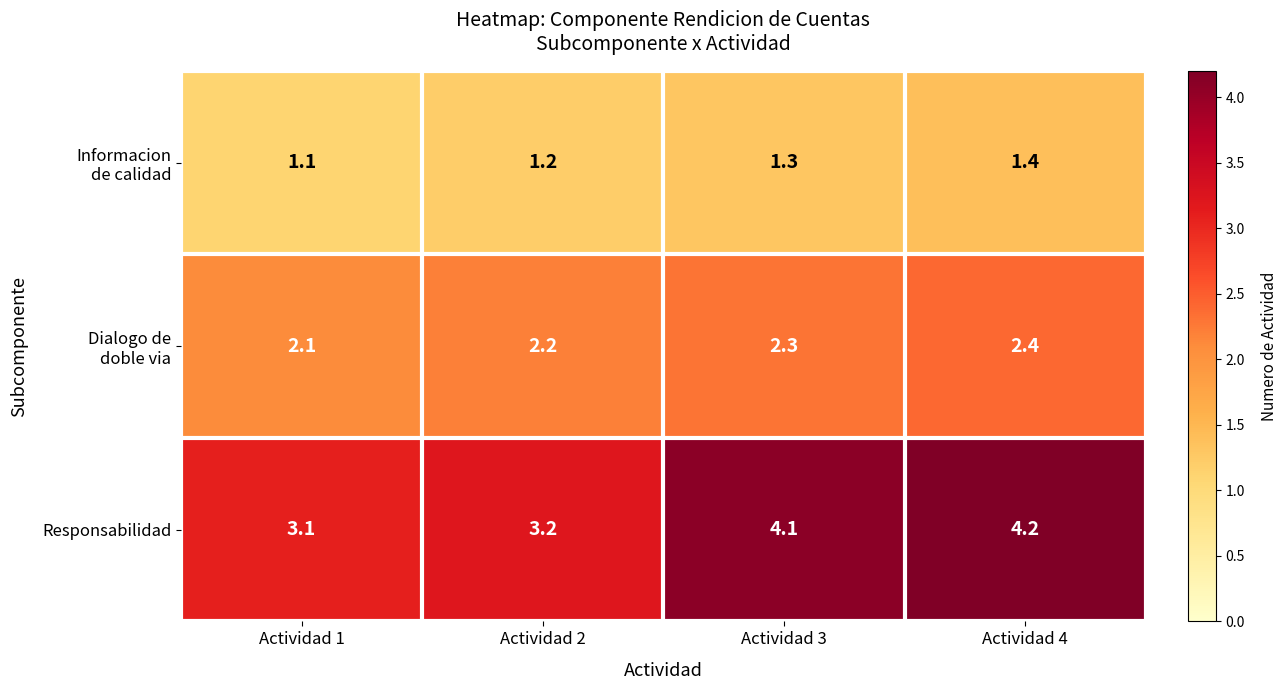

How many series are shown in this chart?

3